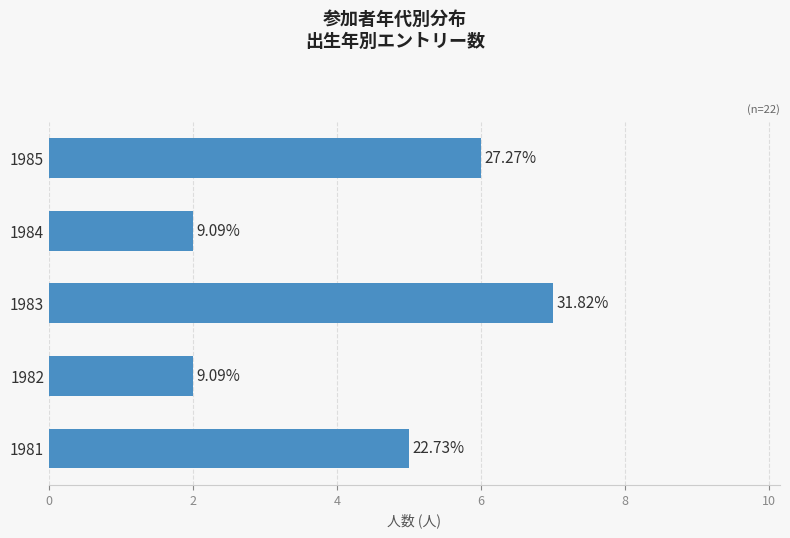

What is the difference between the maximum and second lowest values?

5